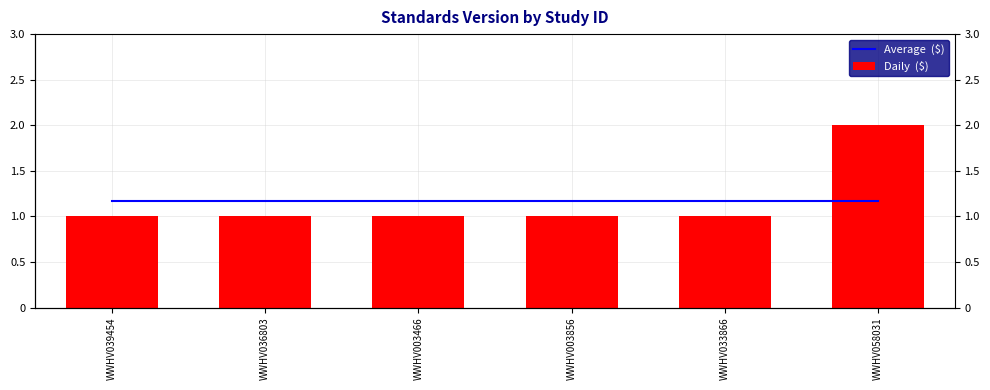

What is the label of the 3rd bar from the right?

WWHV003856